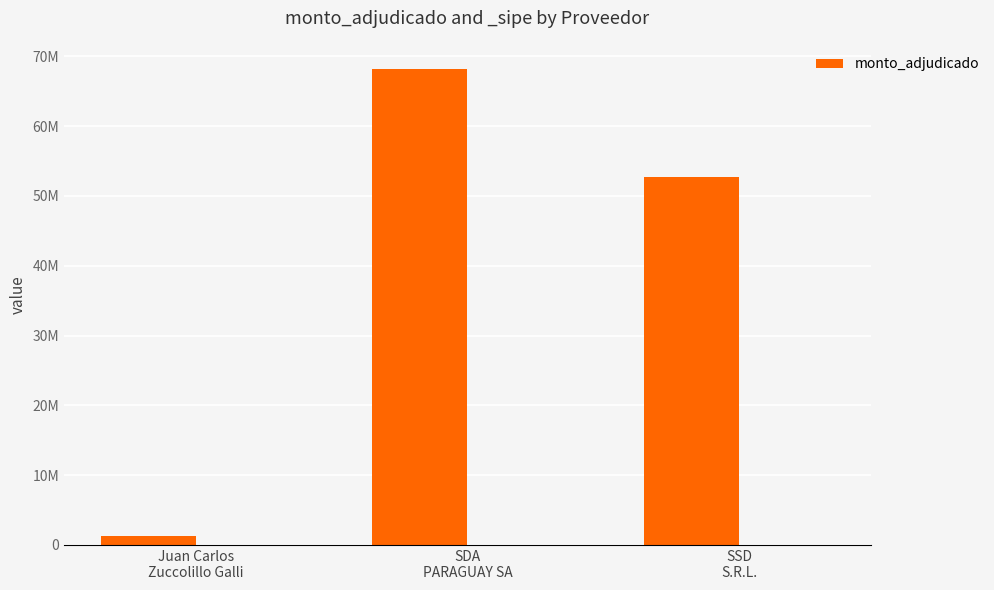

What is the label of the 2nd bar from the left?

SDA
PARAGUAY SA